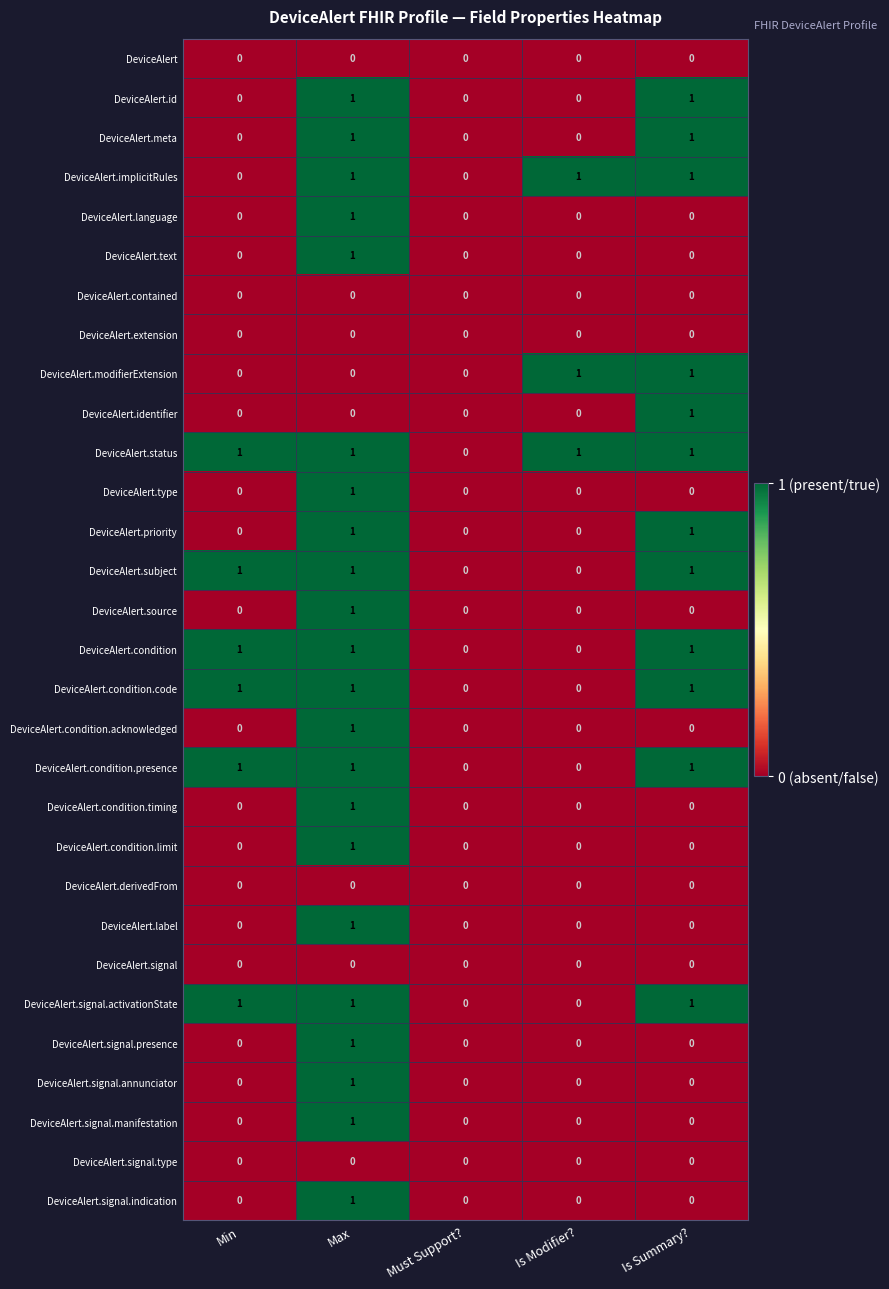

How many DeviceAlert.condition values are between 0 and 1?

5